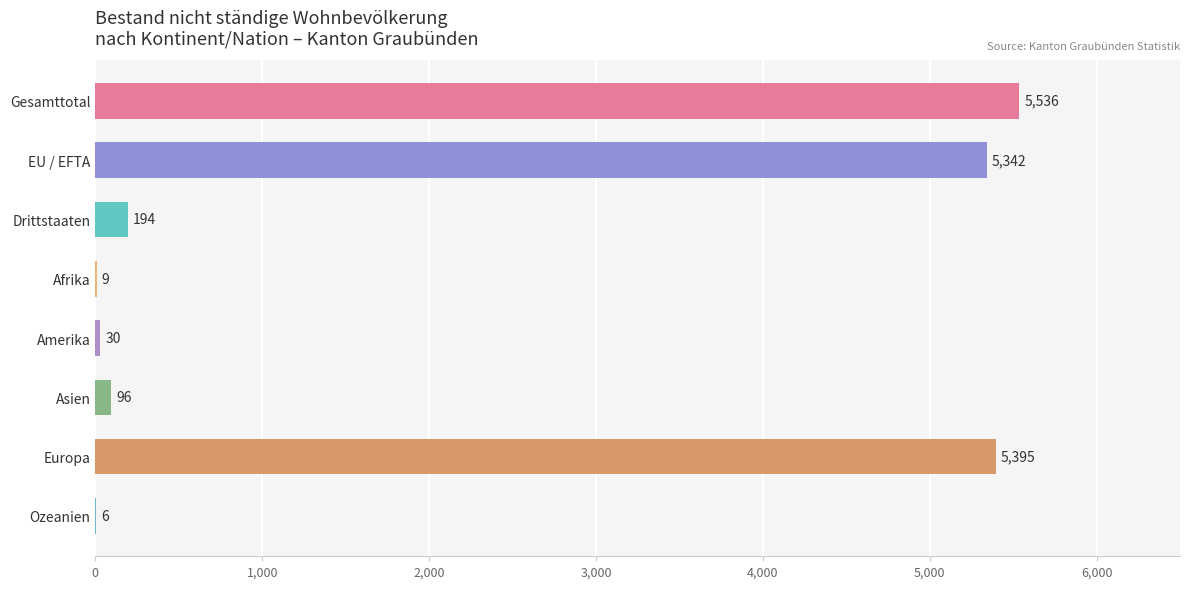

Is the value of Gesamttotal at Drittstaaten greater than the value of EU / EFTA at Asien?

Yes